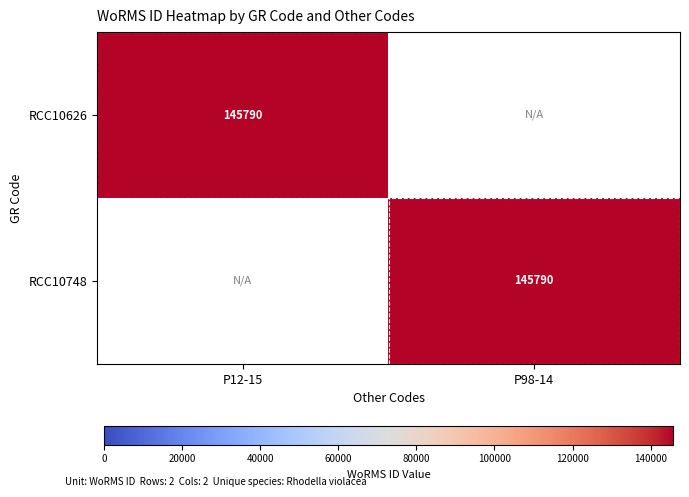

The RCC10748 series shows 145790 at P98-14. True or false?

True